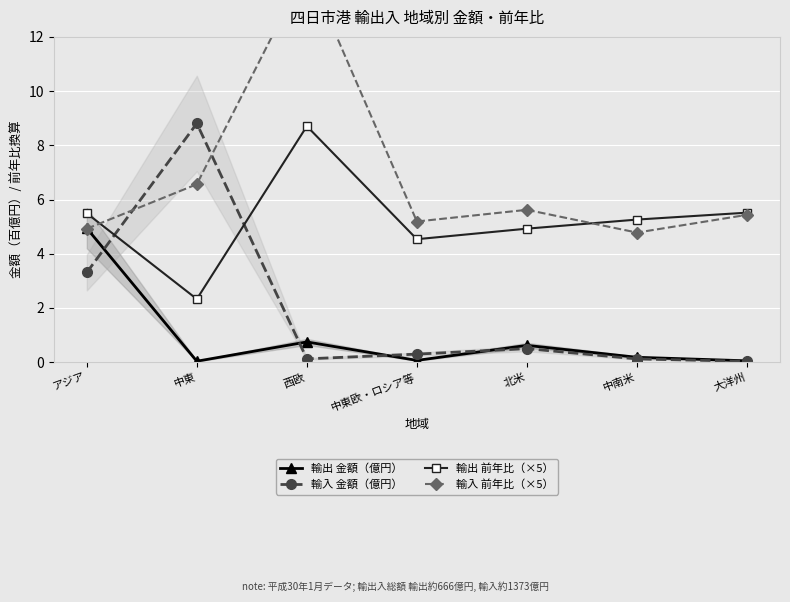

Where is 輸入 金額（億円） nearest to the value 4?

アジア